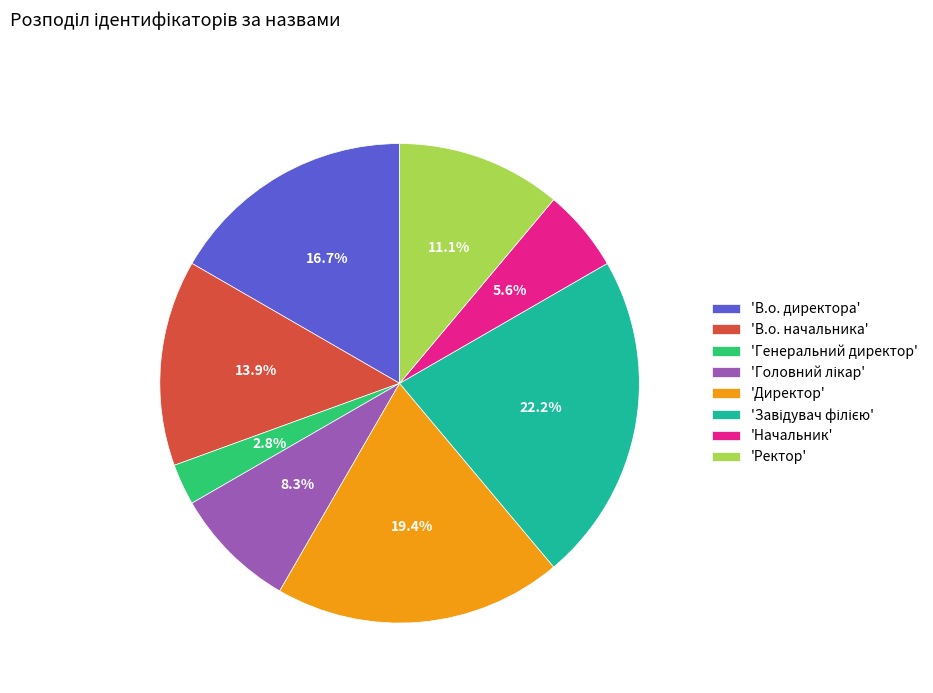

Does 'Директор' account for over 50% of the chart?

No